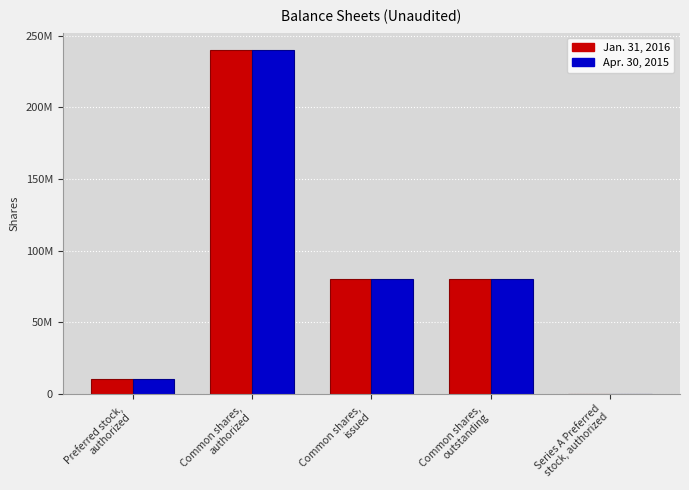

The value of Apr. 30, 2015 at Preferred stock,
authorized is 3771738. True or false?

False